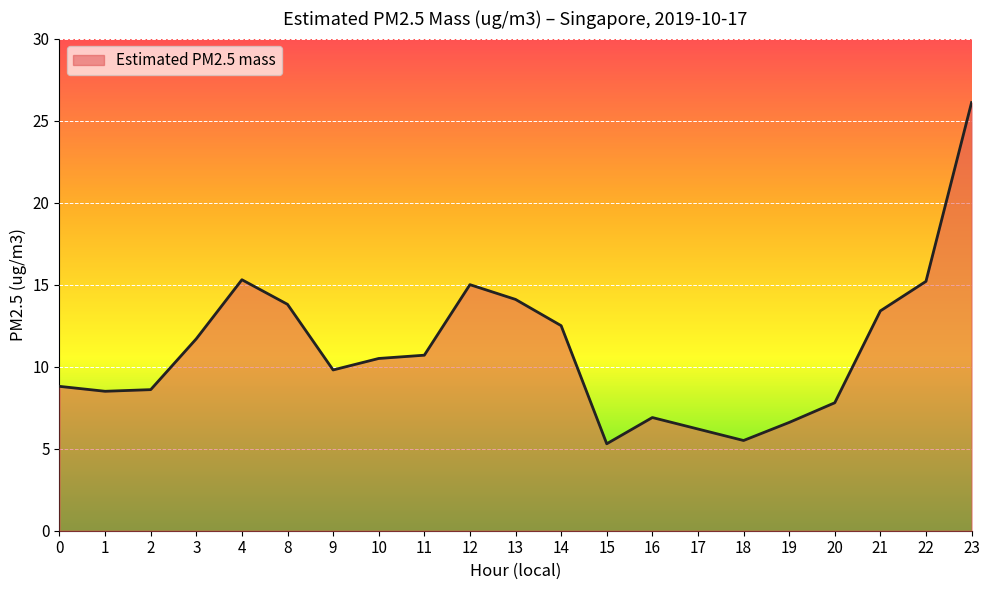

How many lines are shown in the chart?

1